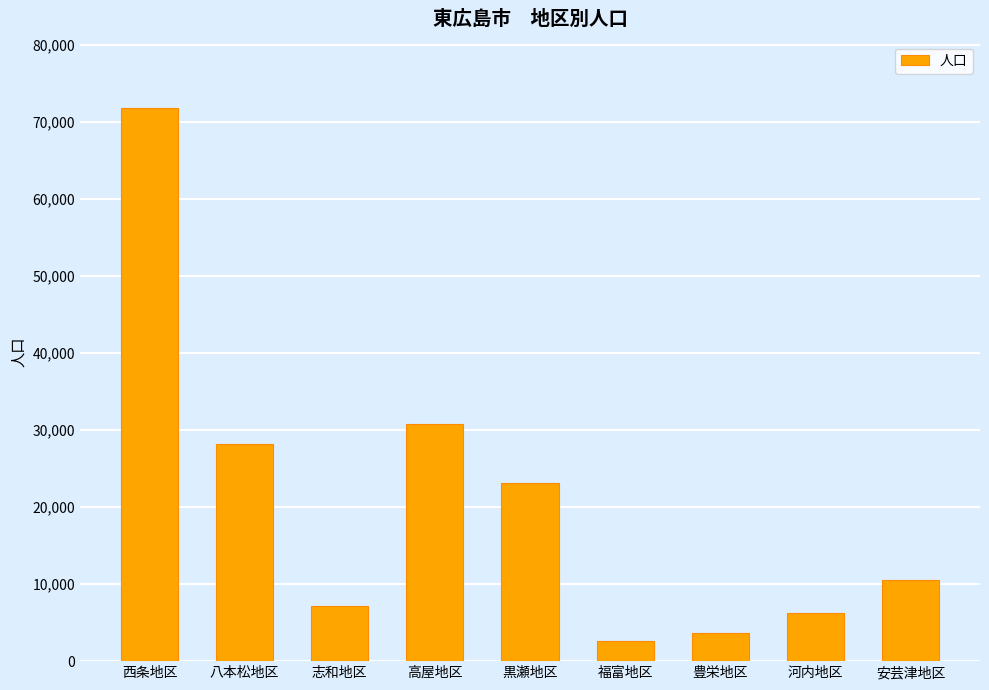

What is the change in value from 志和地区 to 豊栄地区?

-3492